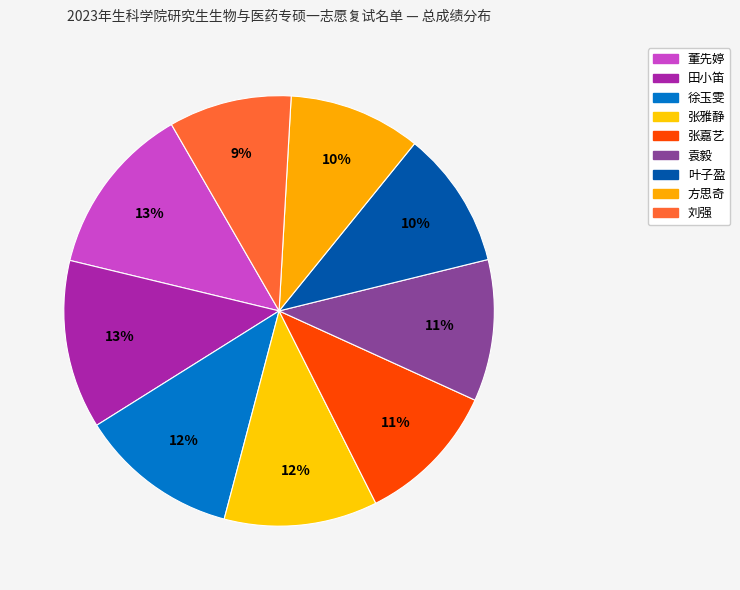

How many slices are in this pie chart?

9